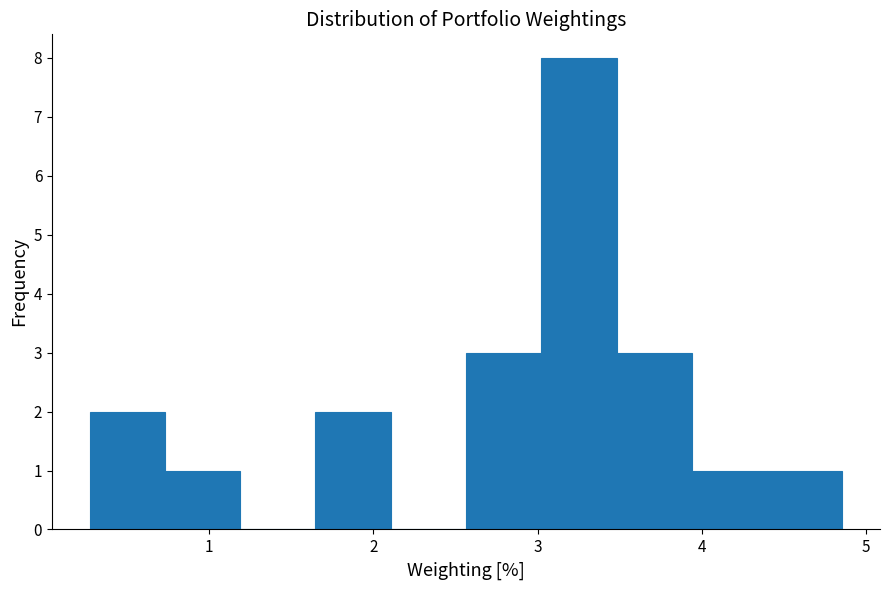

Which range on the x-axis has the tallest bar?

3.0 to 3.5